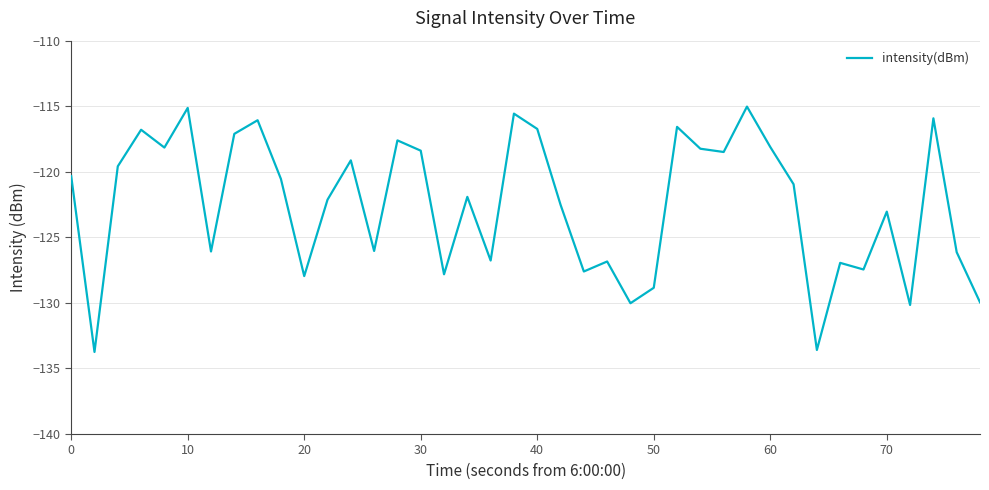

What is the smallest value displayed?

-133.7